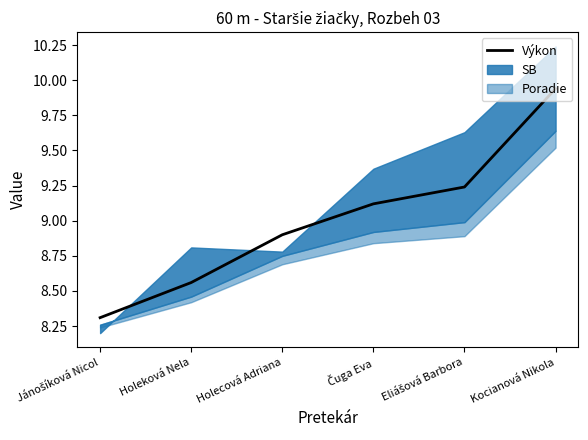

What is the greatest value displayed?

9.9